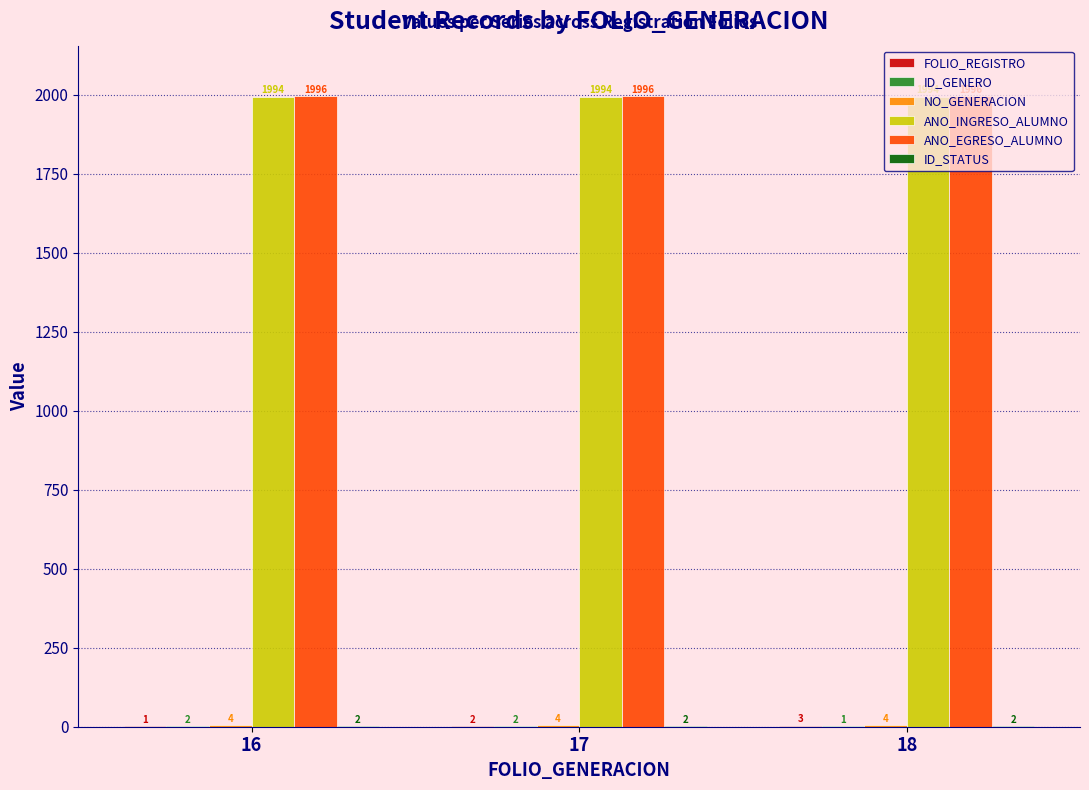

Is it true that ANO_INGRESO_ALUMNO equals 1994 at 16?

True